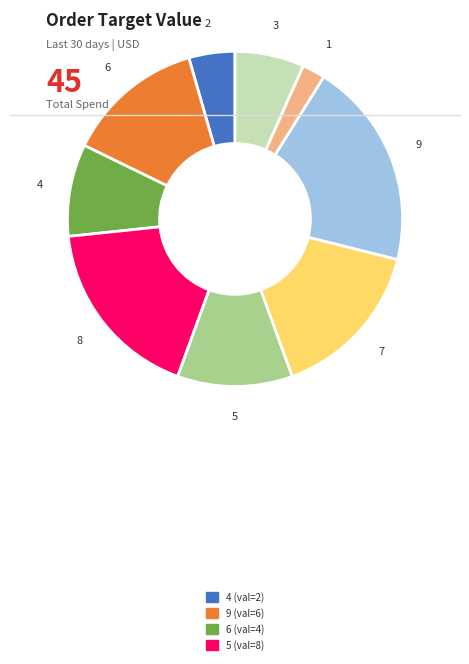

Is there any slice that represents more than half of the pie?

No